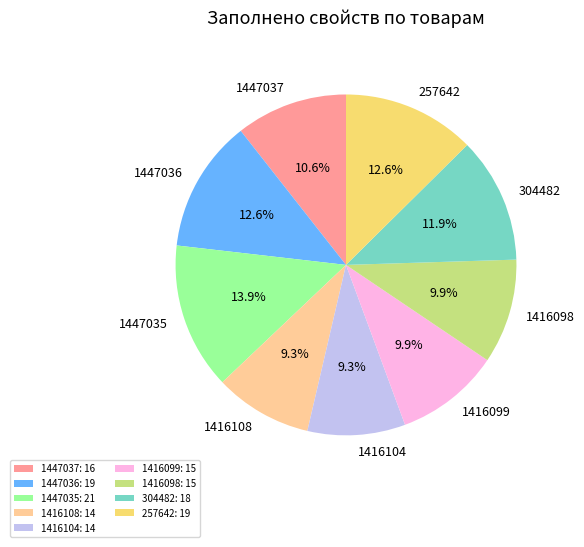

What is the ratio of the value at 1447037 to the value at 1416108?

1.1